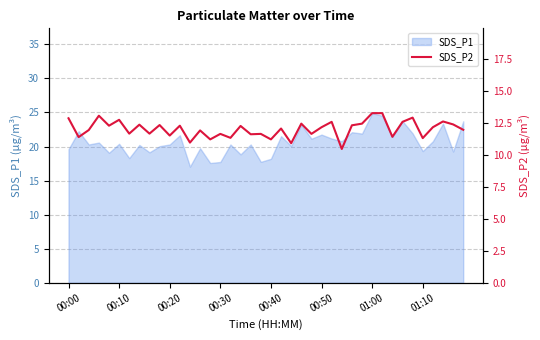

How many interior local valleys (lower than both neighbors) does the data have?

15